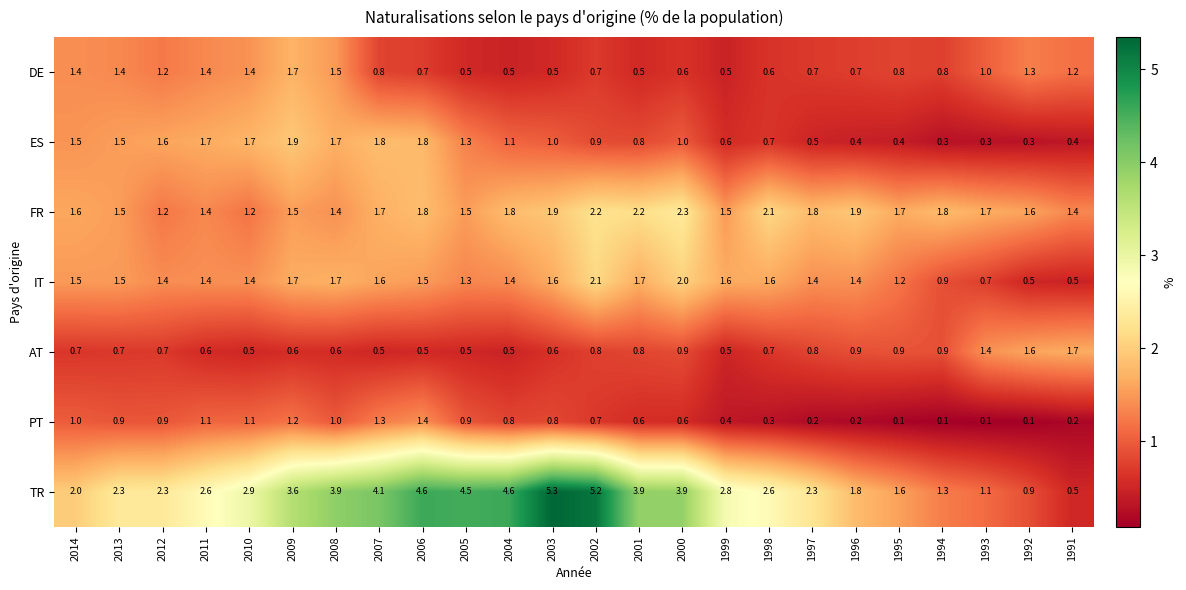

Which series has the largest total across all categories?

TR